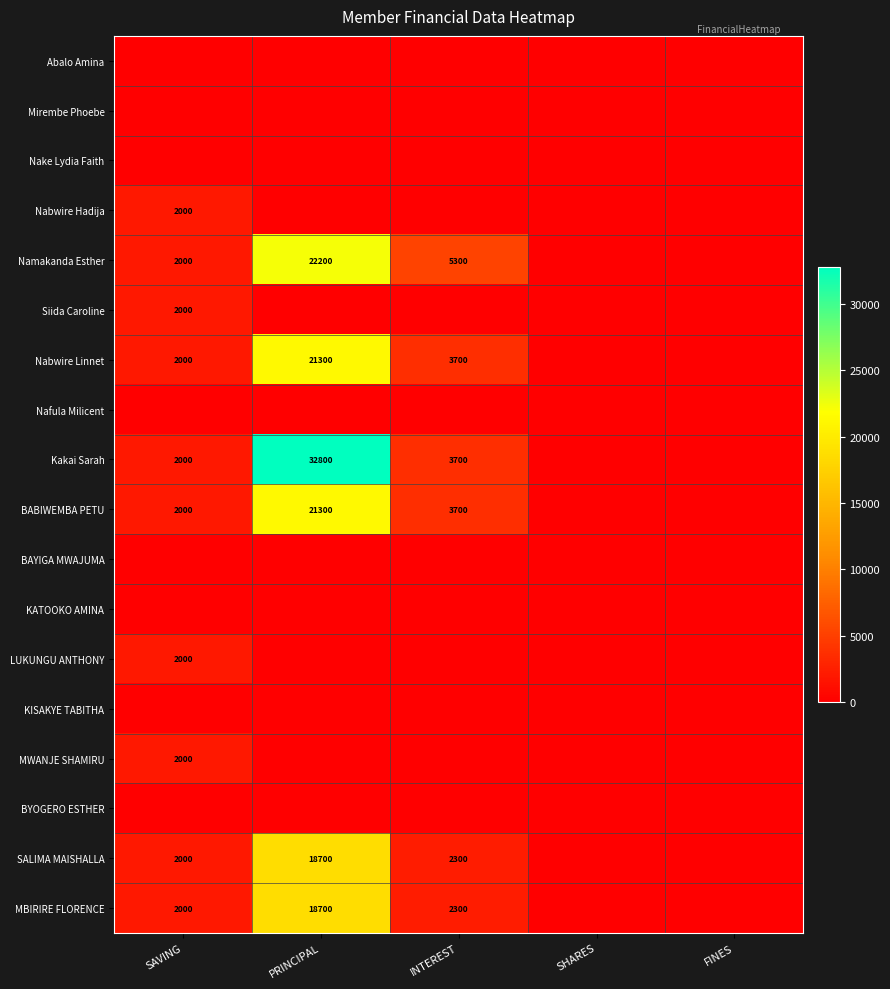

Which category has the lowest value across all series?

SAVING